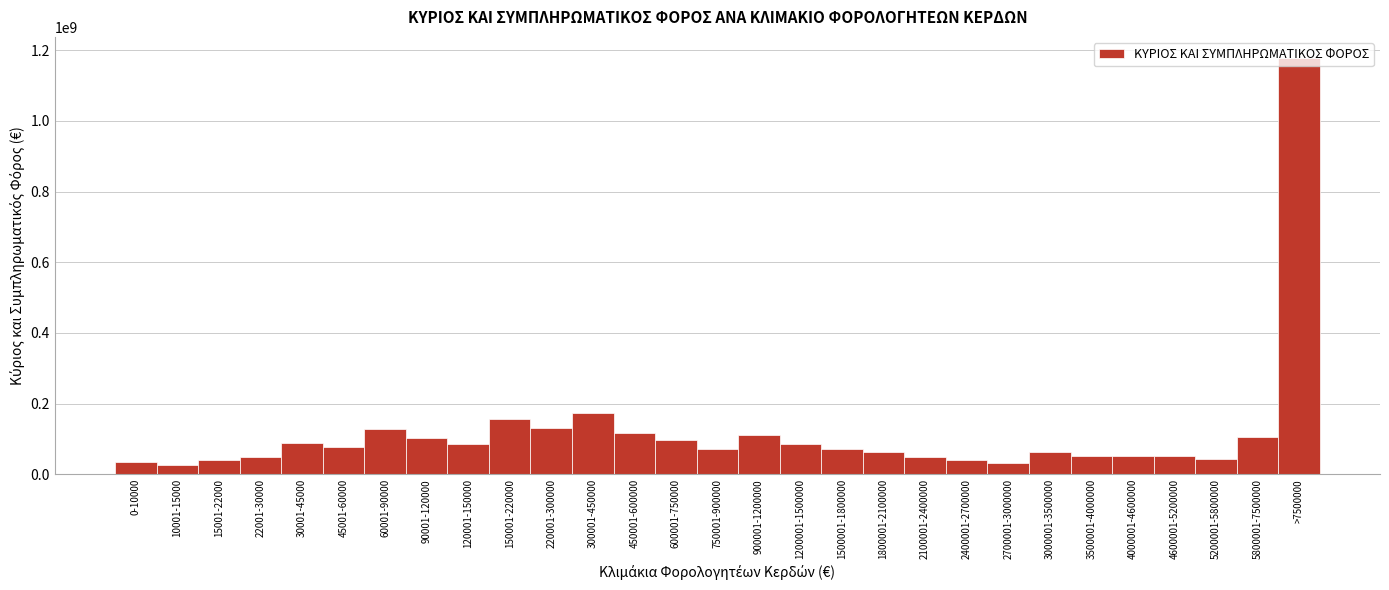

What is the difference between the second highest and minimum values?

145119327